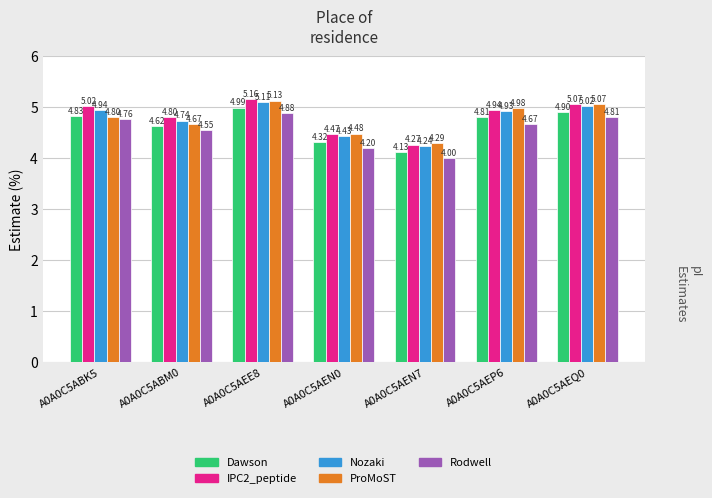

At which category is the sum across all series the highest?

A0A0C5AEE8